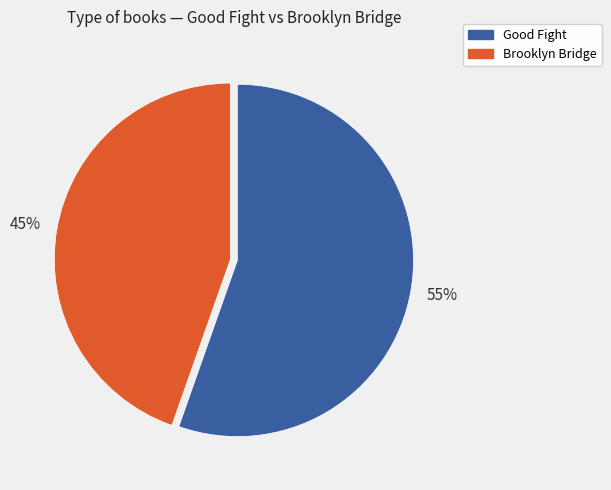

Which slice is the largest?

Good Fight